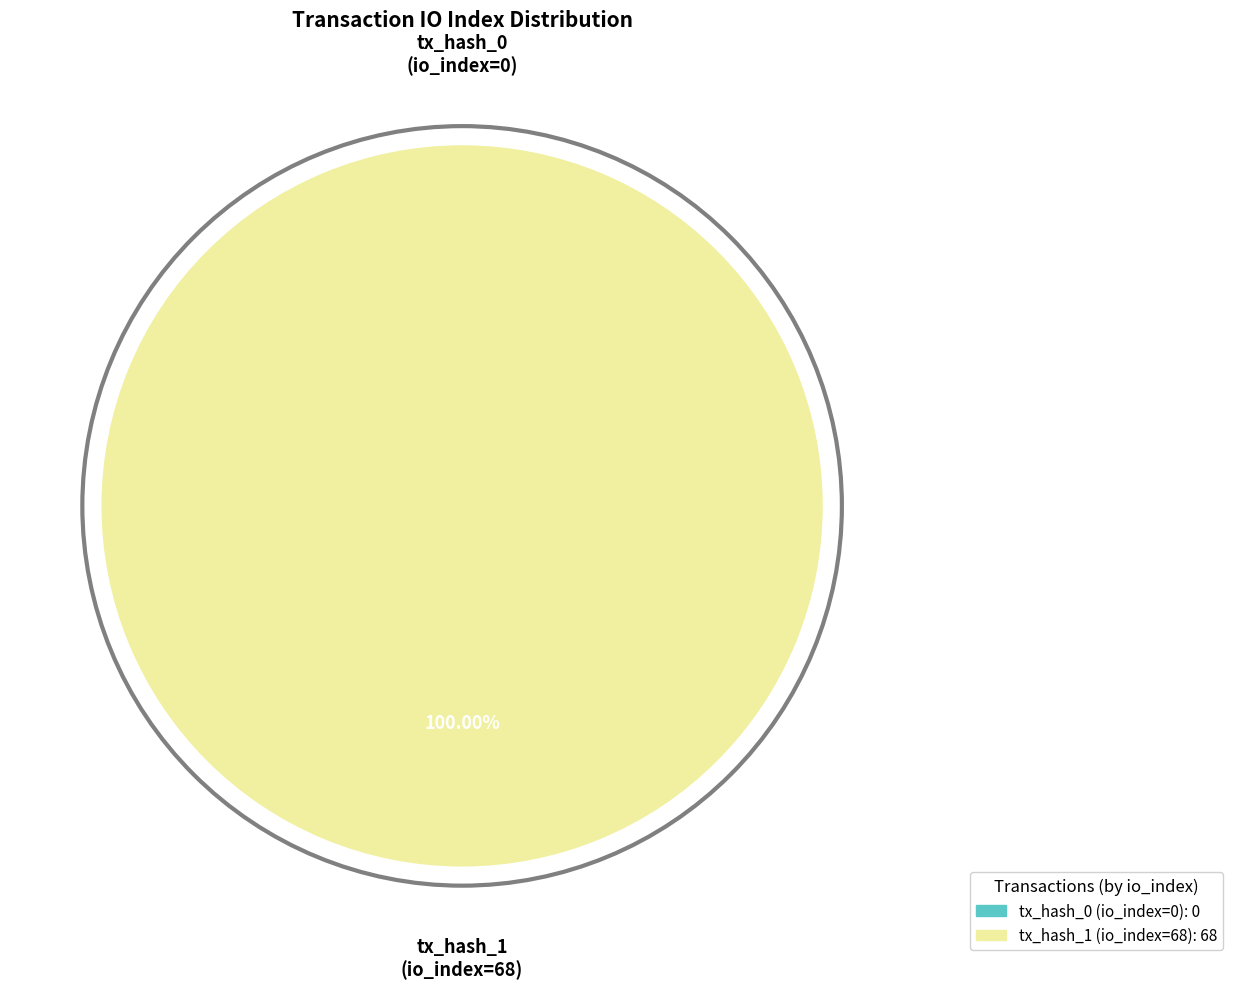

The tx_hash_1 (io_index=68) slice represents 100% of the pie. True or false?

True